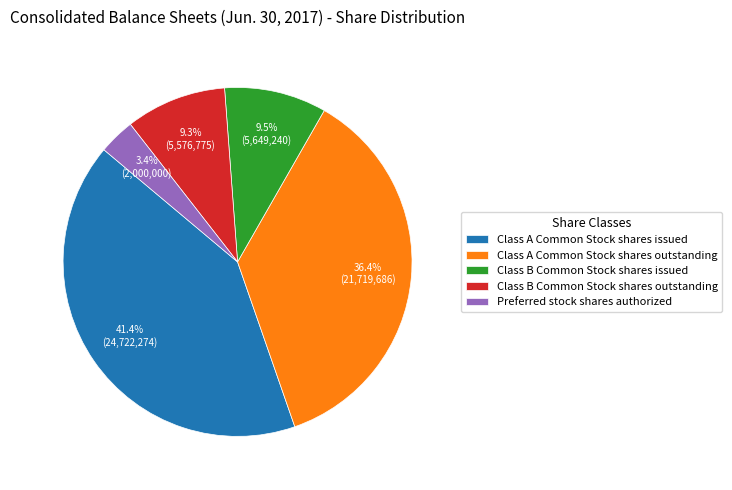

To the nearest percent, what is the combined percentage of Class A Common Stock shares issued and Class B Common Stock shares outstanding?

51%